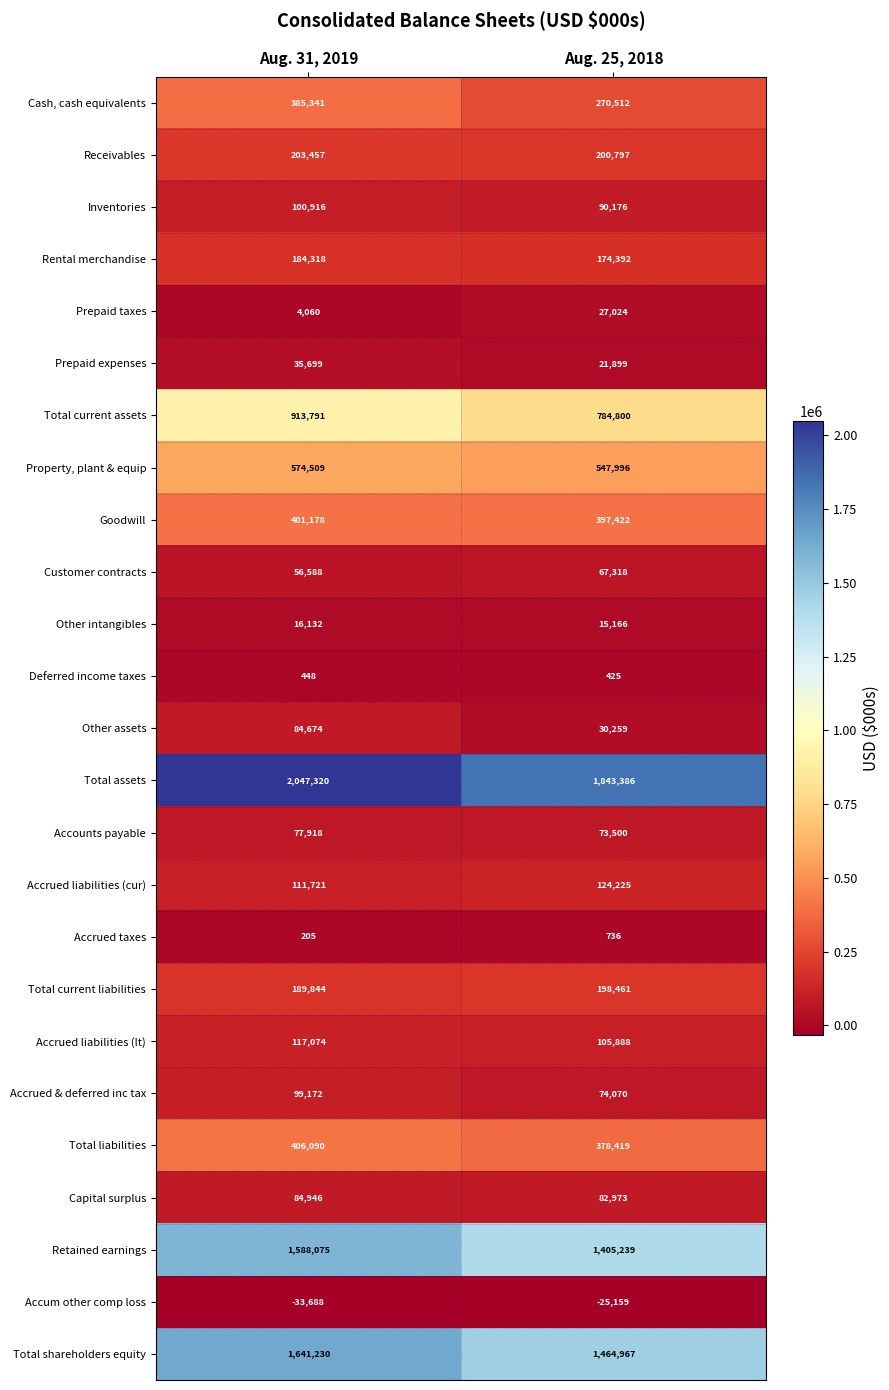

What is the difference between the Accrued taxes values at Aug. 31, 2019 and Aug. 25, 2018?

531